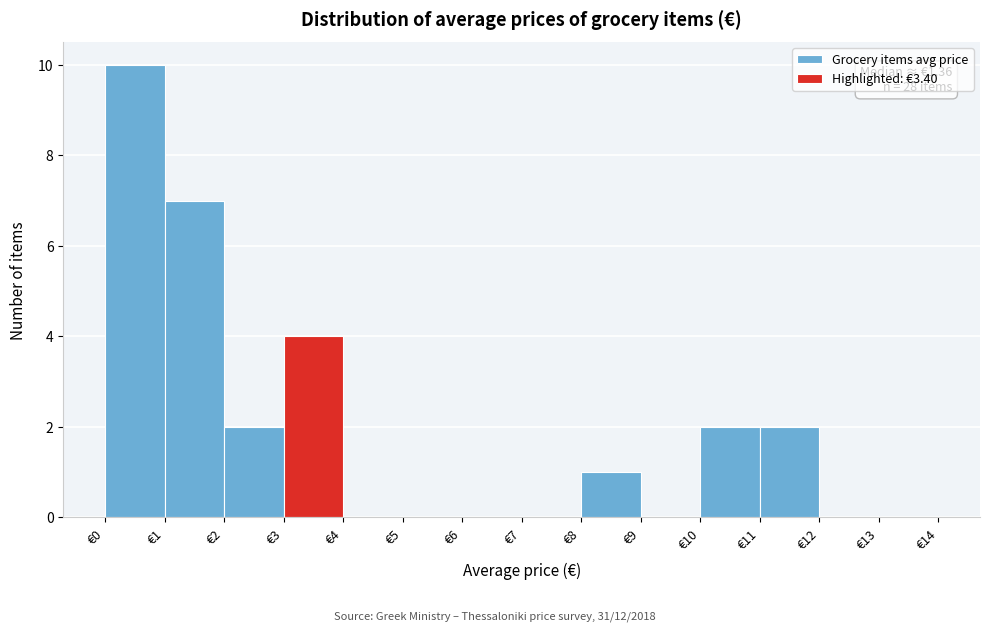

Which range on the x-axis has the tallest bar?

0 to 1